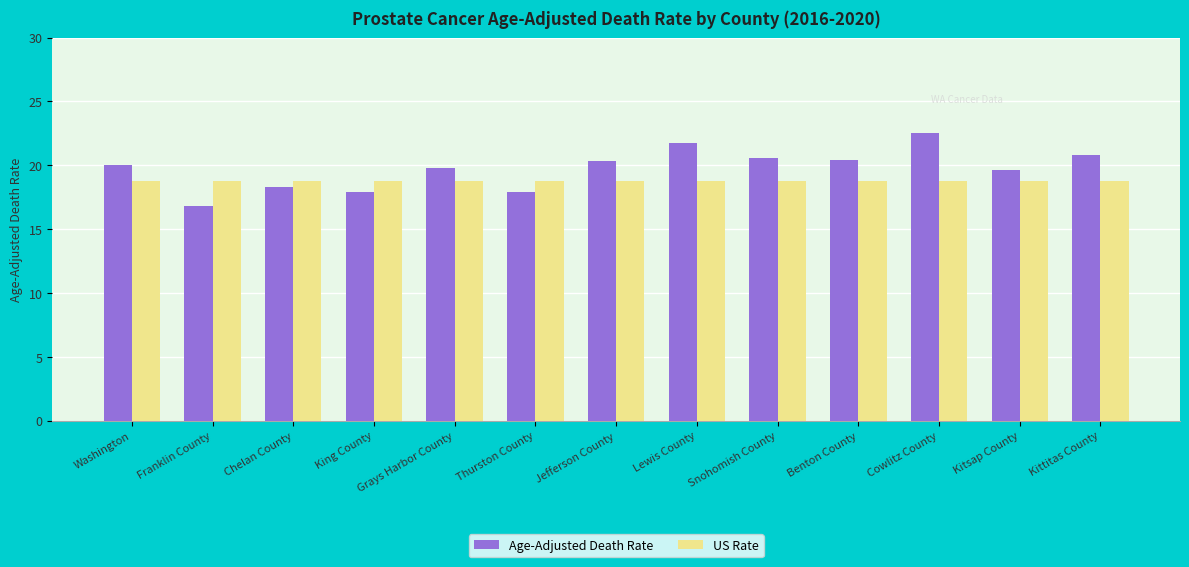

What is the difference between the highest and lowest values at Washington?

1.2